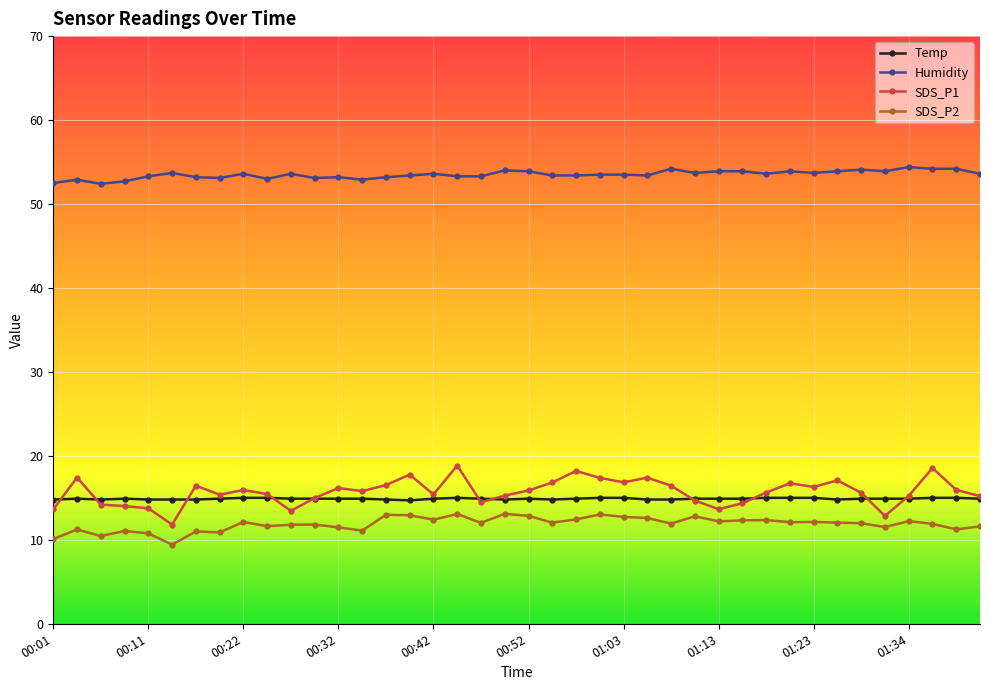

True or false: SDS_P2 and Temp intersect in this chart.

False